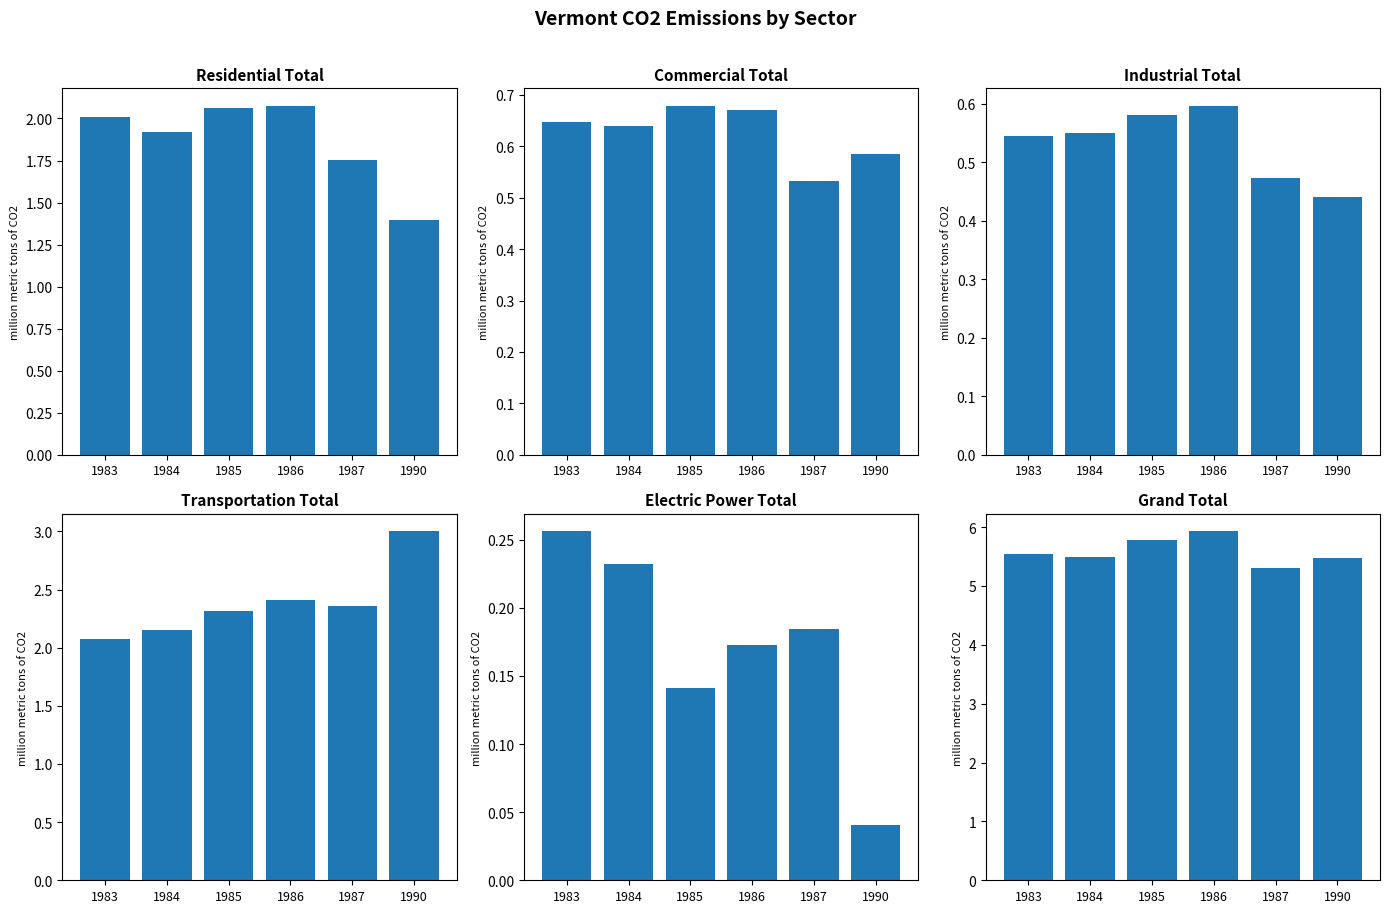

Rank the series at 1986 from lowest to highest value.

Electric Power Total, Industrial Total, Commercial Total, Residential Total, Transportation Total, Grand Total